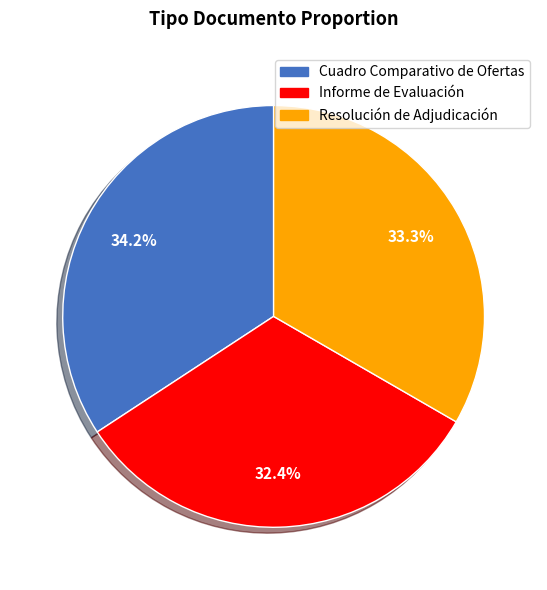

To the nearest percent, what percentage of the pie is Cuadro Comparativo de Ofertas?

34%